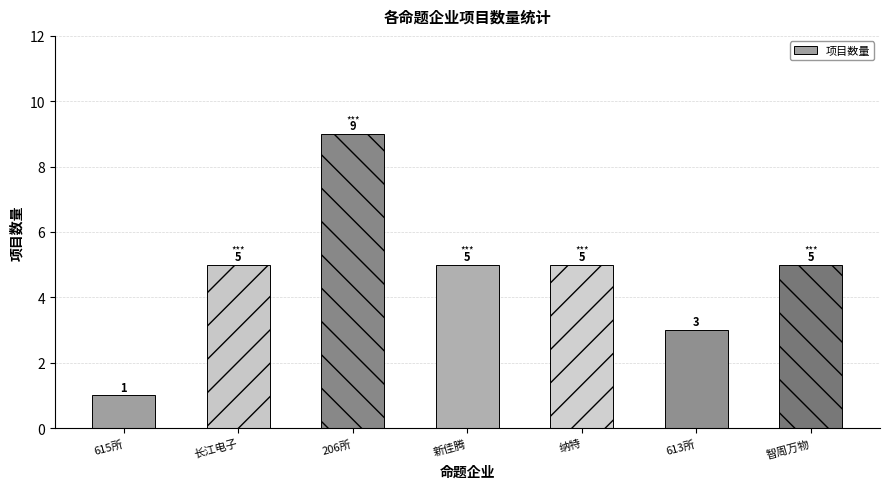

Is it true that the value at 206所 is 14?

False